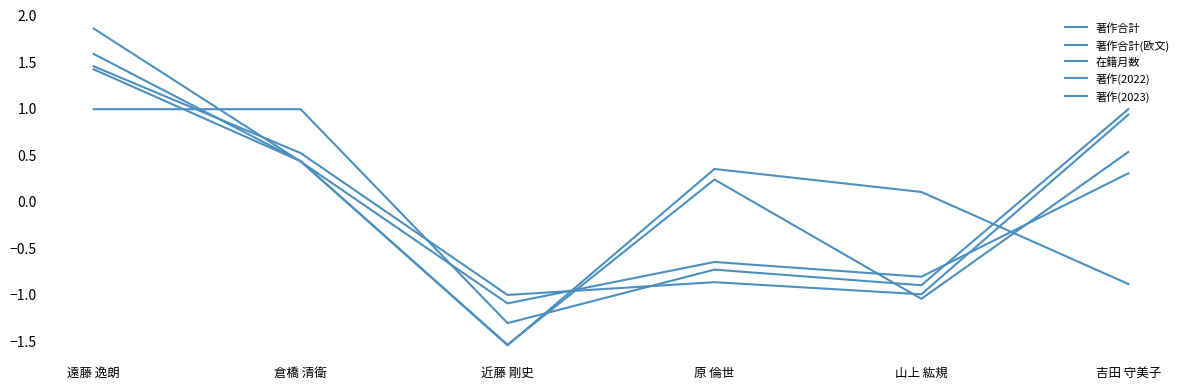

What is the difference between the maximum and second lowest values in the 著作(2023) series?

2.5